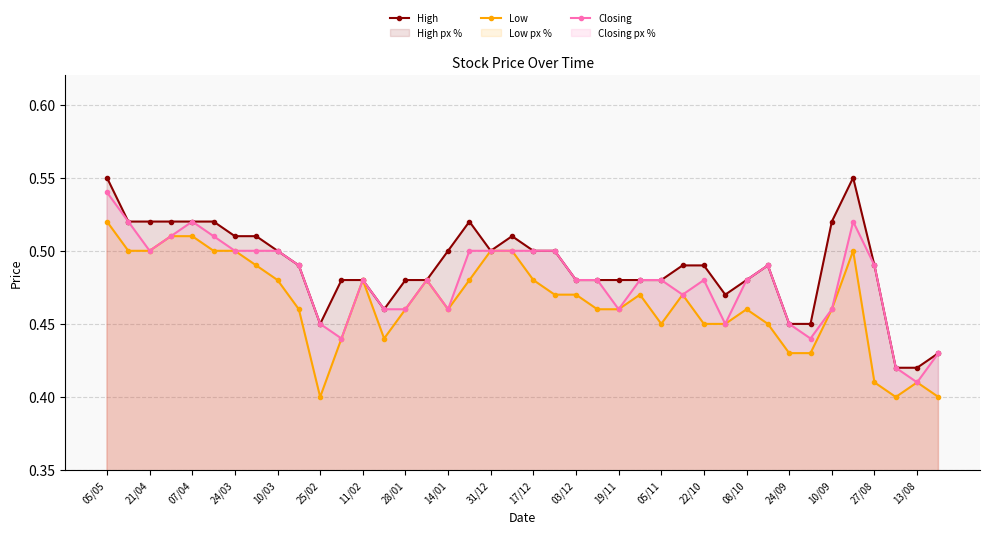

At which label does High reach its peak?

05/05